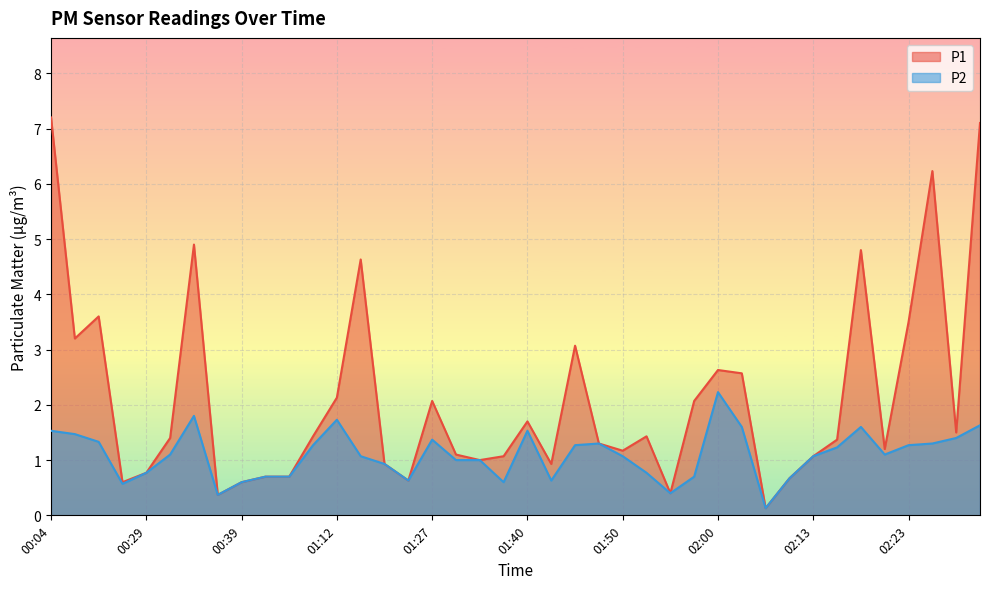

What value does the P2 series have at 02:05?

0.1